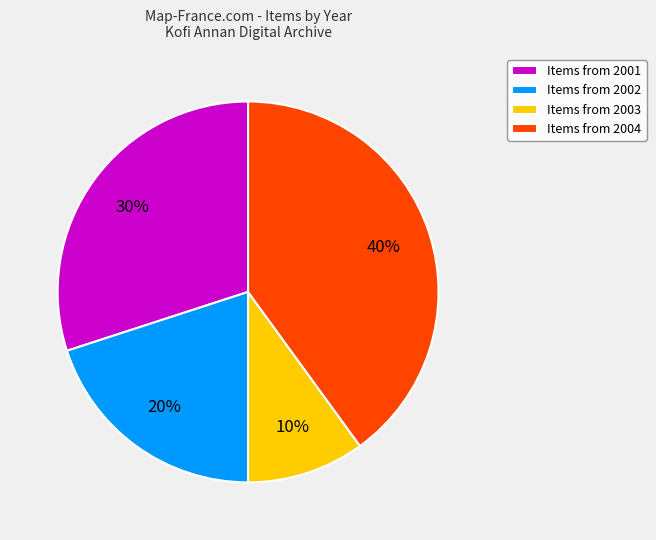

Rank the categories by value from highest to lowest.

Items from 2004, Items from 2001, Items from 2002, Items from 2003